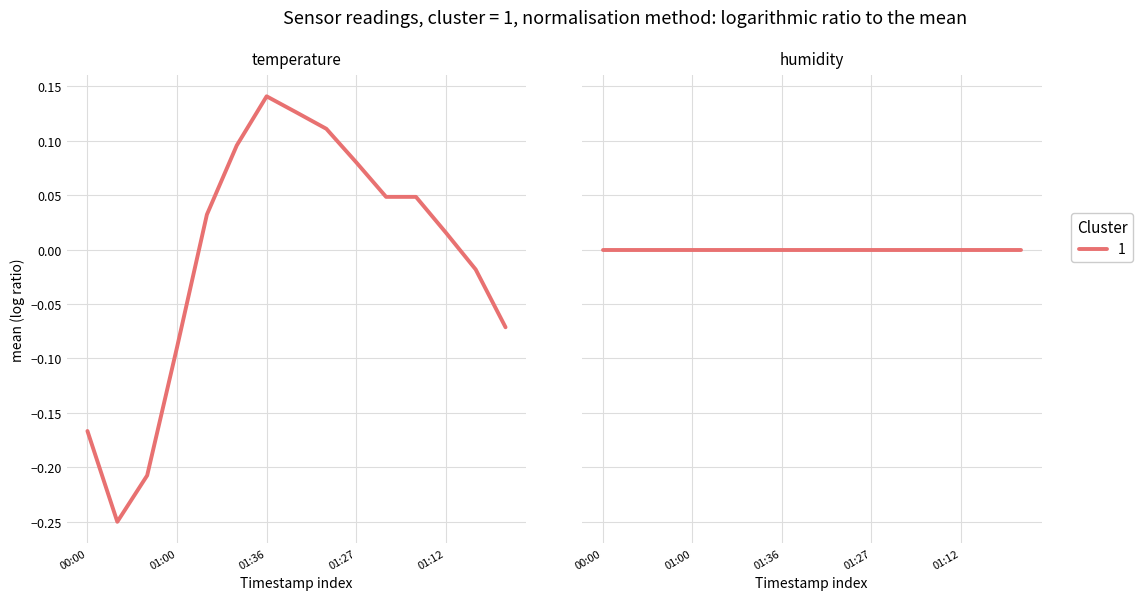

At which label does the data first exceed 0?

2022-11-12T01:14:57